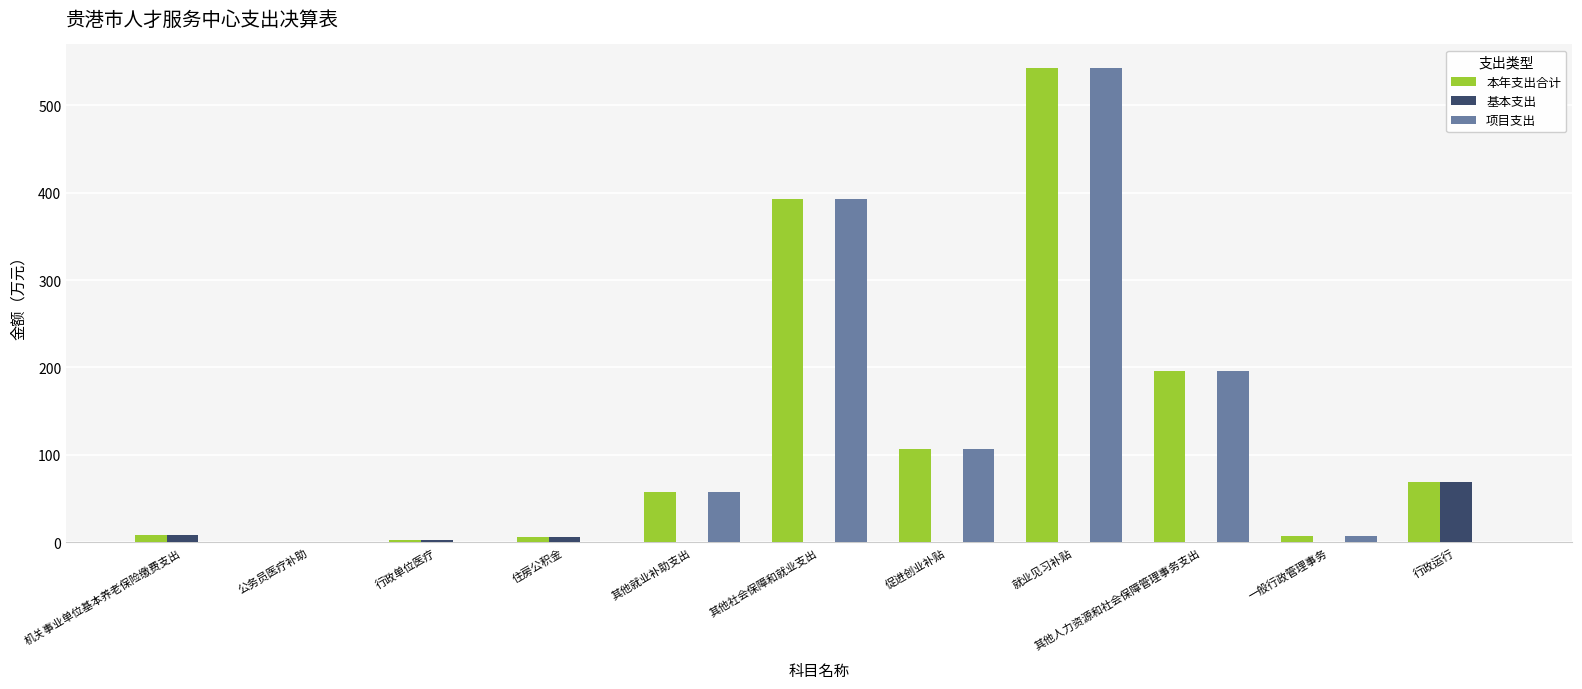

What is the highest value of the 本年支出合计 series?

542.8